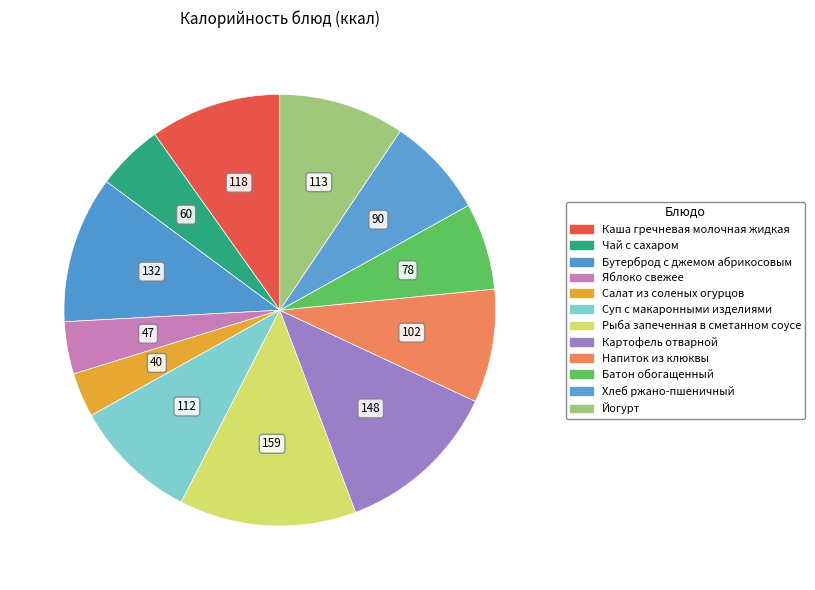

Which slice is the smallest?

Салат из соленых огурцов